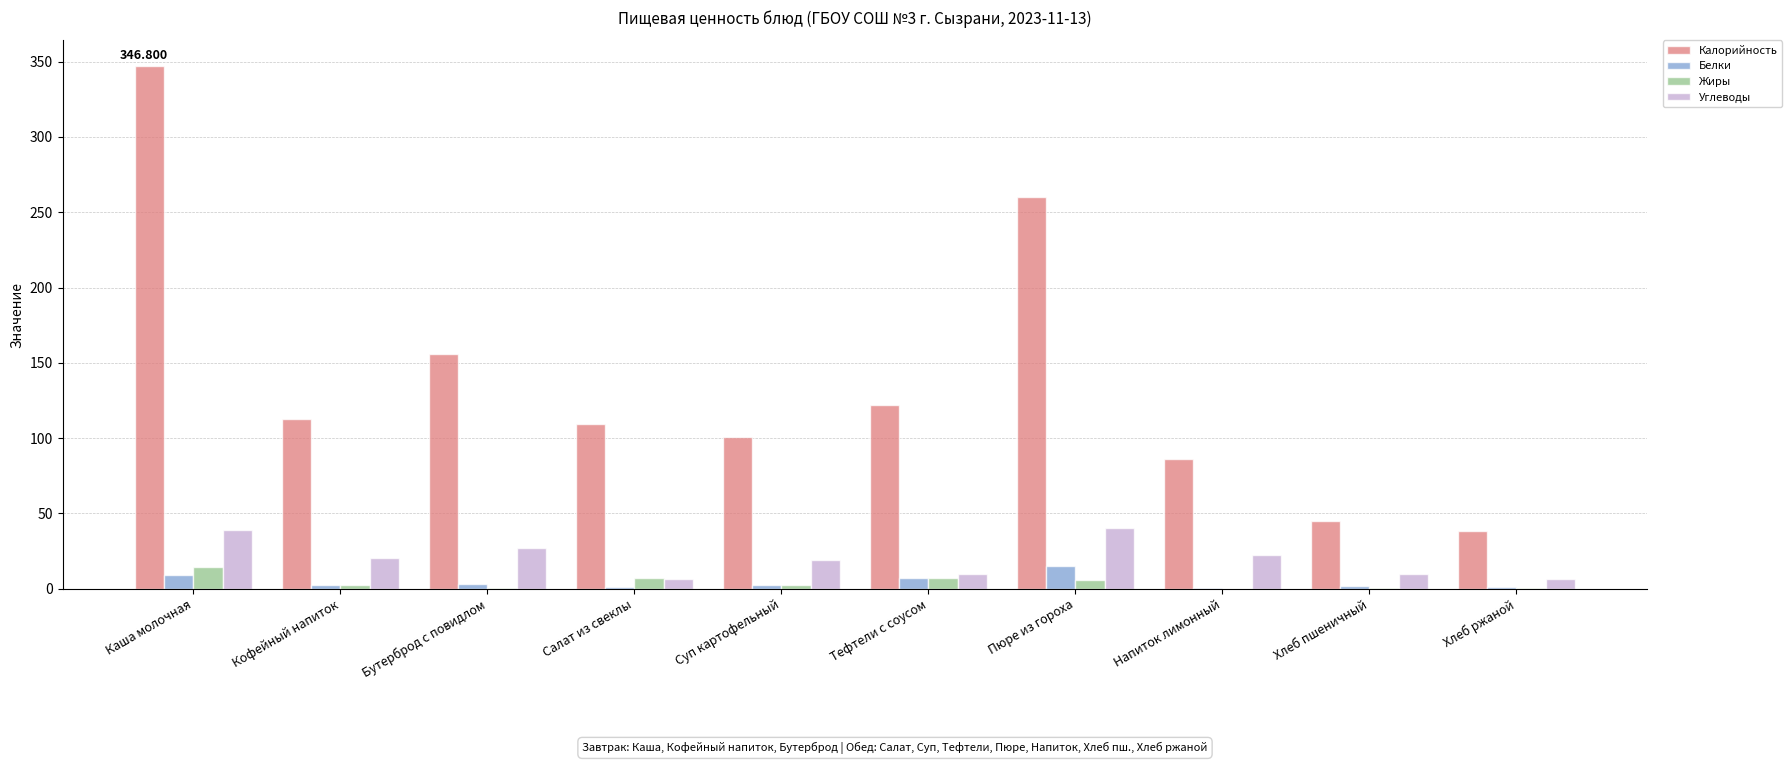

Which series changed the most between Каша молочная and Пюре из гороха?

Калорийность